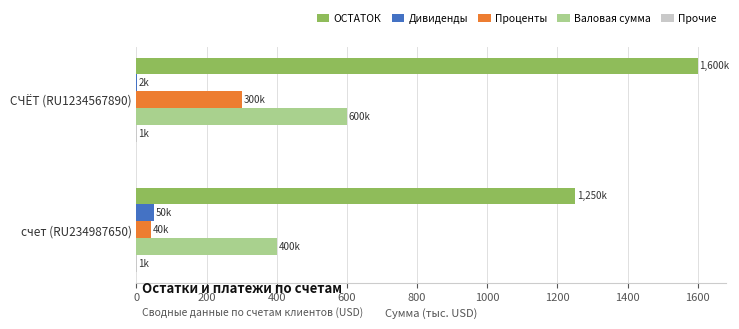

Which series has the largest total across all categories?

ОСТАТОК